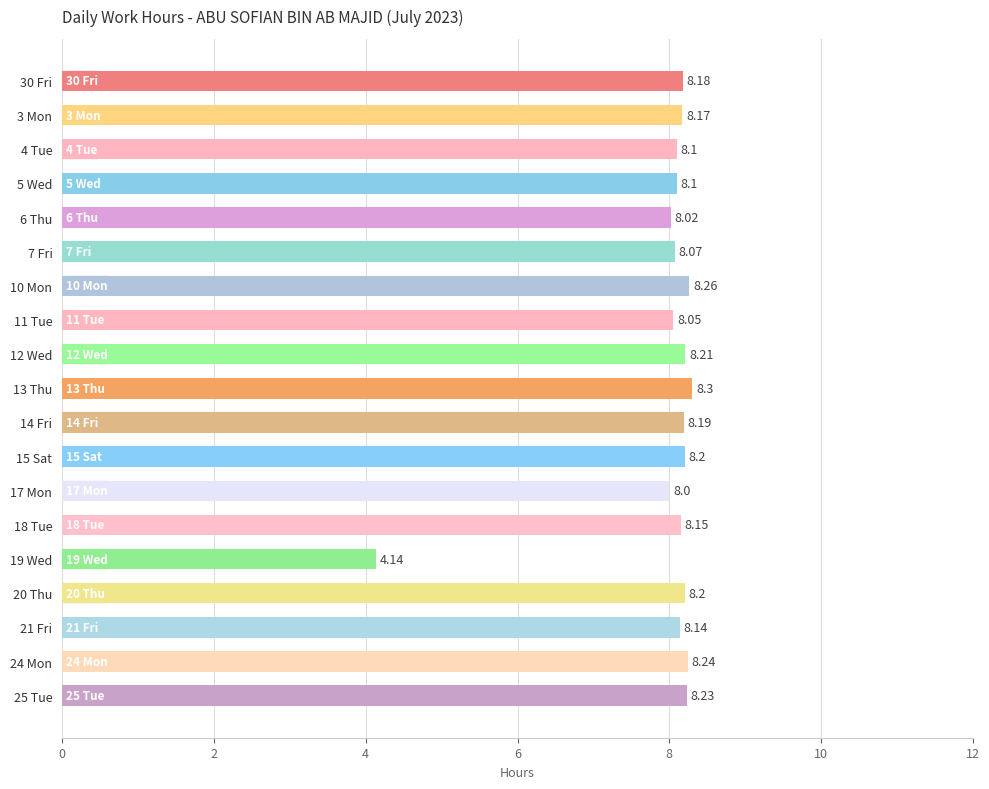

What is the difference between the maximum and minimum values?

4.2